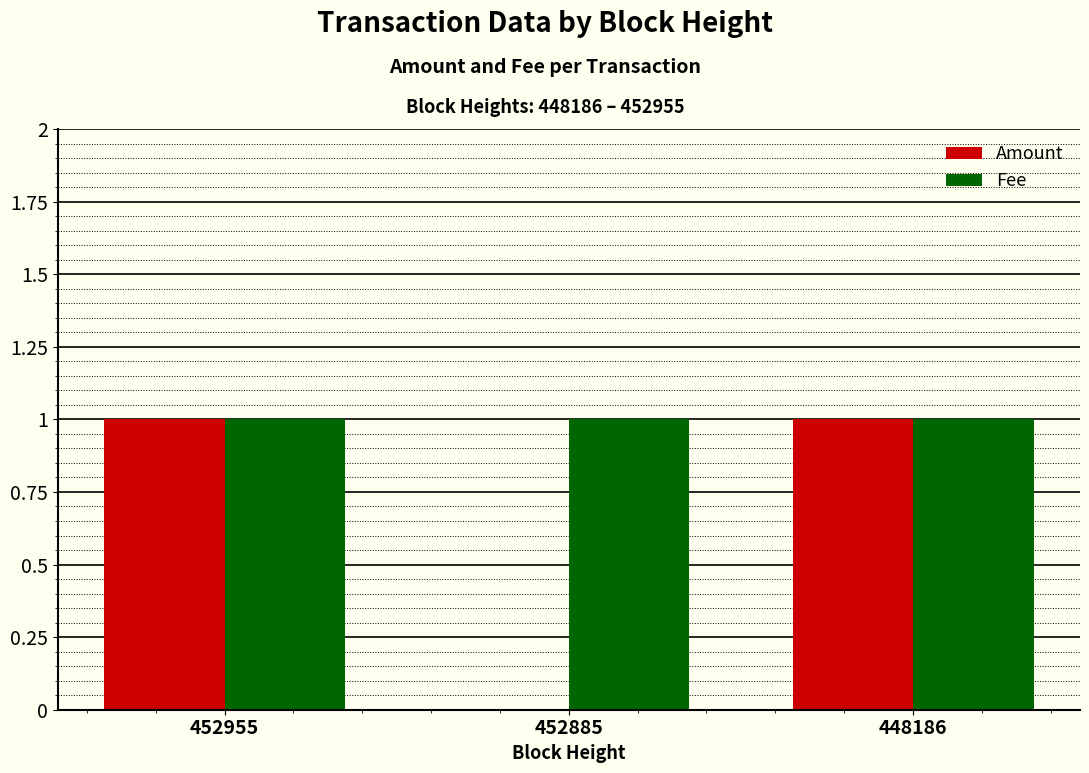

Which series changed the most between 452955 and 452885?

Amount